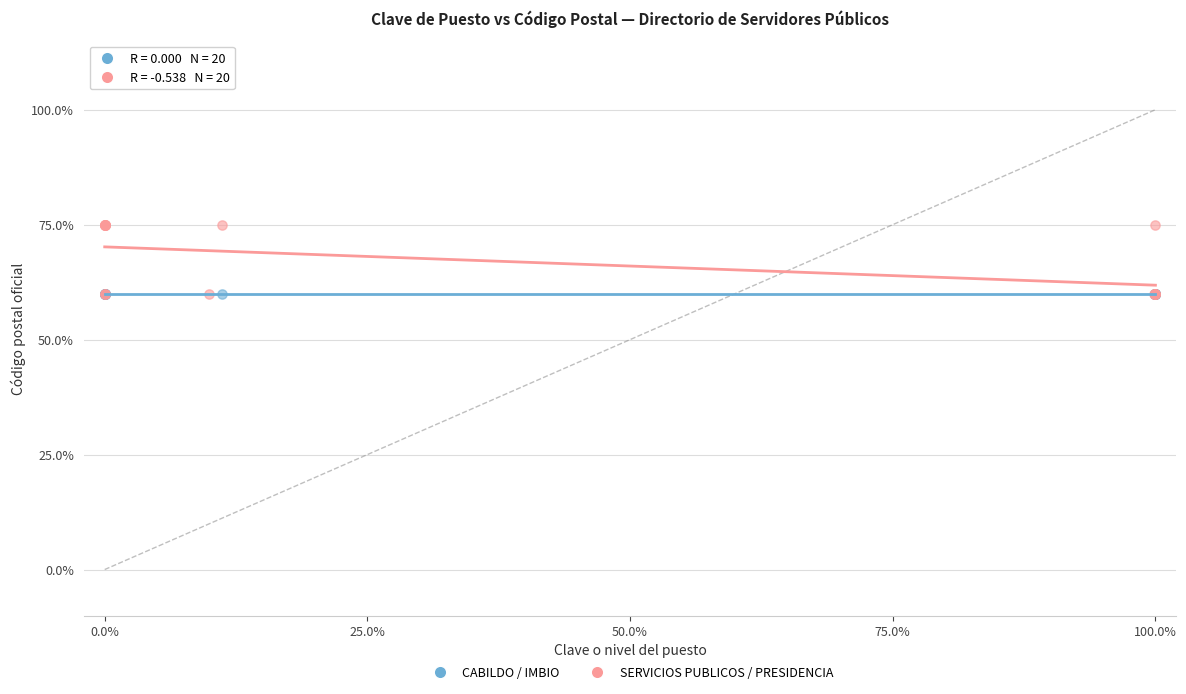

What are all the series names shown in the legend?

CABILDO / IMBIO, SERVICIOS PUBLICOS / PRESIDENCIA